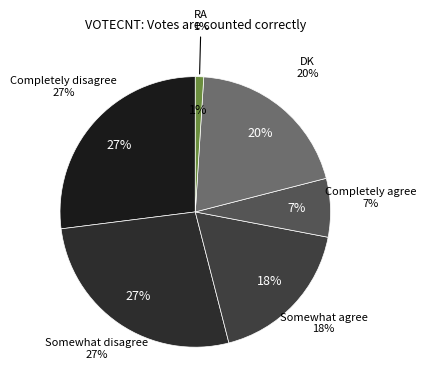

Does any single category account for the majority?

No